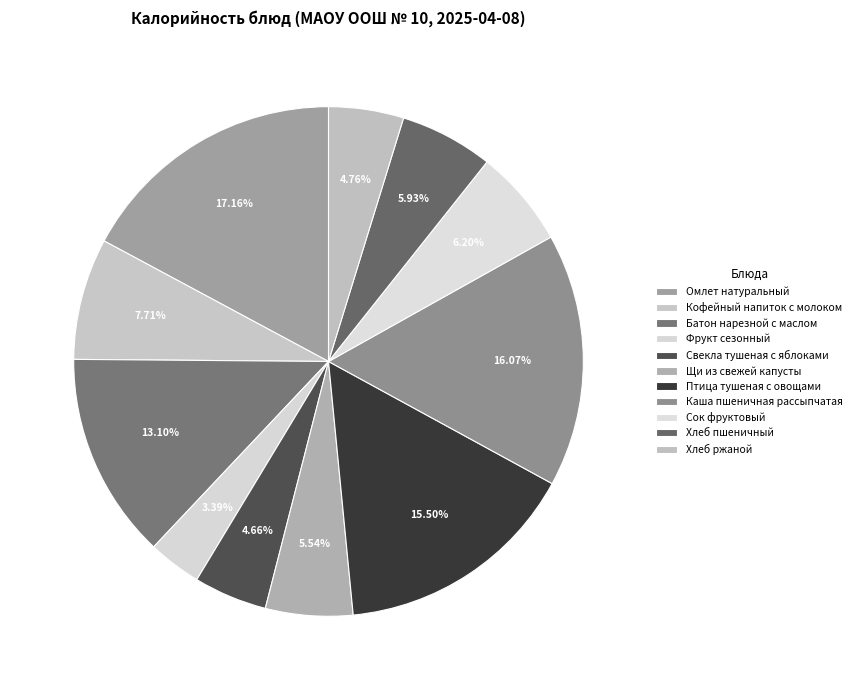

What is the change in value from Батон нарезной с маслом to Свекла тушеная с яблоками?

-117.1